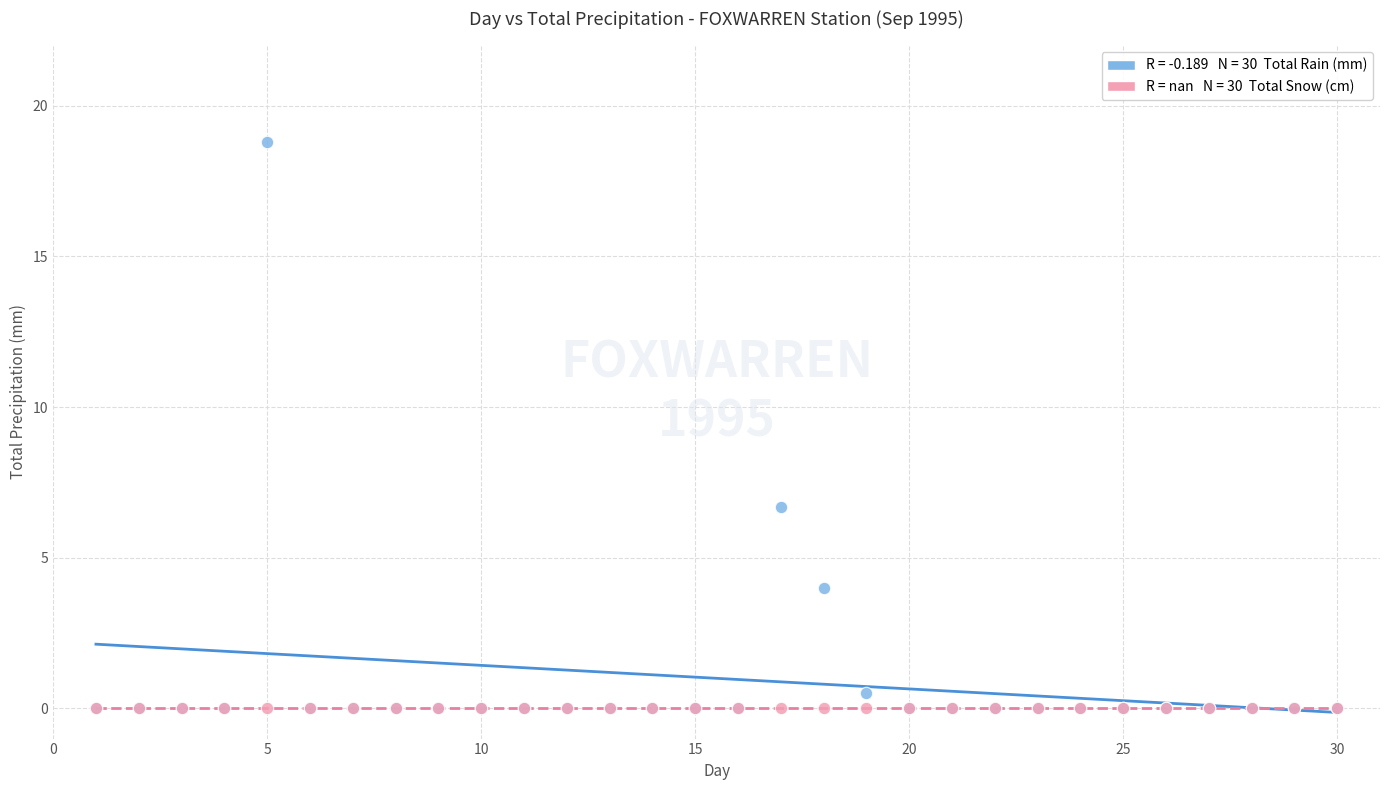

Across all series, what Y value is closest to 9?

6.7